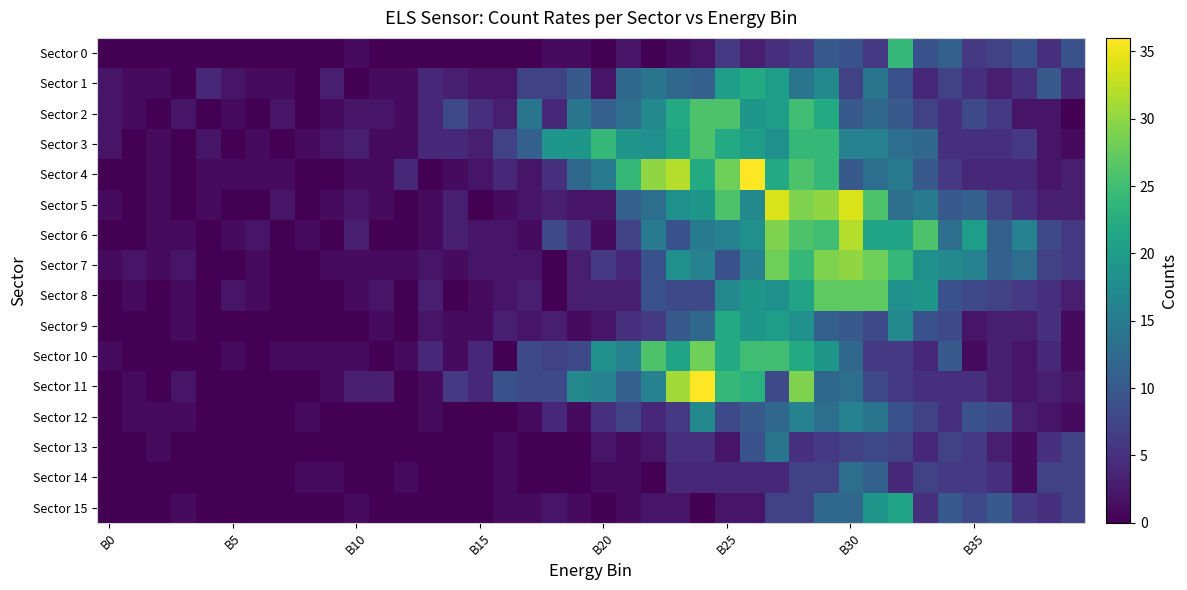

At which category is the sum across all series the highest?

28